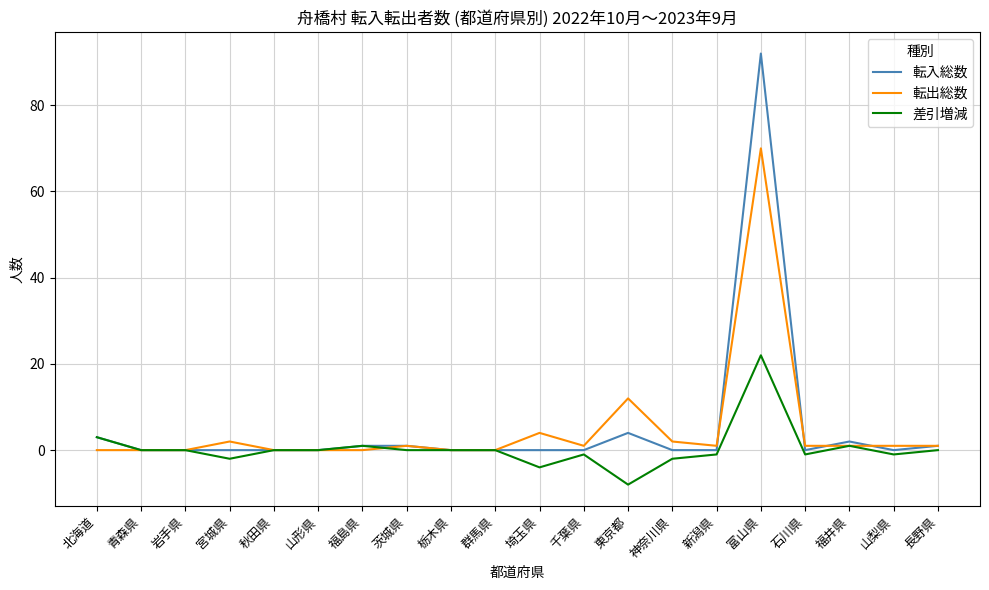

Which series has the widest spread of values?

転入総数